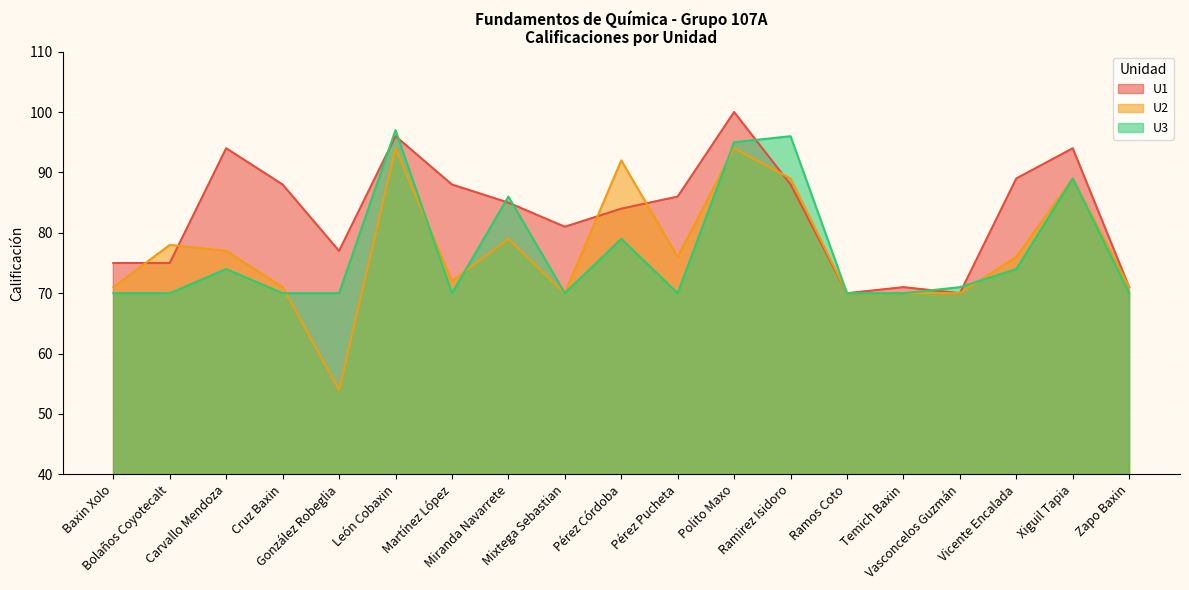

What is the difference between the maximum and minimum values in the U1 series?

30